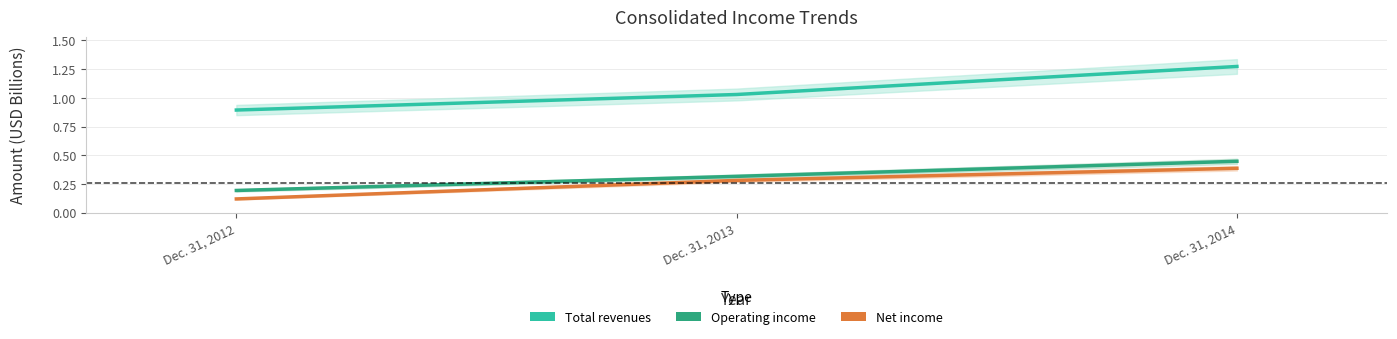

What value does the Total revenues series have at Dec. 31, 2014?

1.3